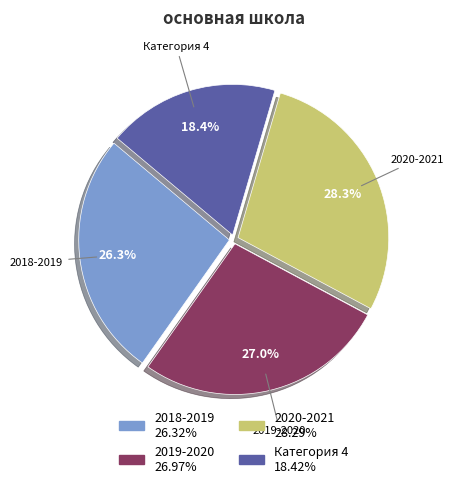

To the nearest percent, what percentage of the pie is Категория 4?

18%